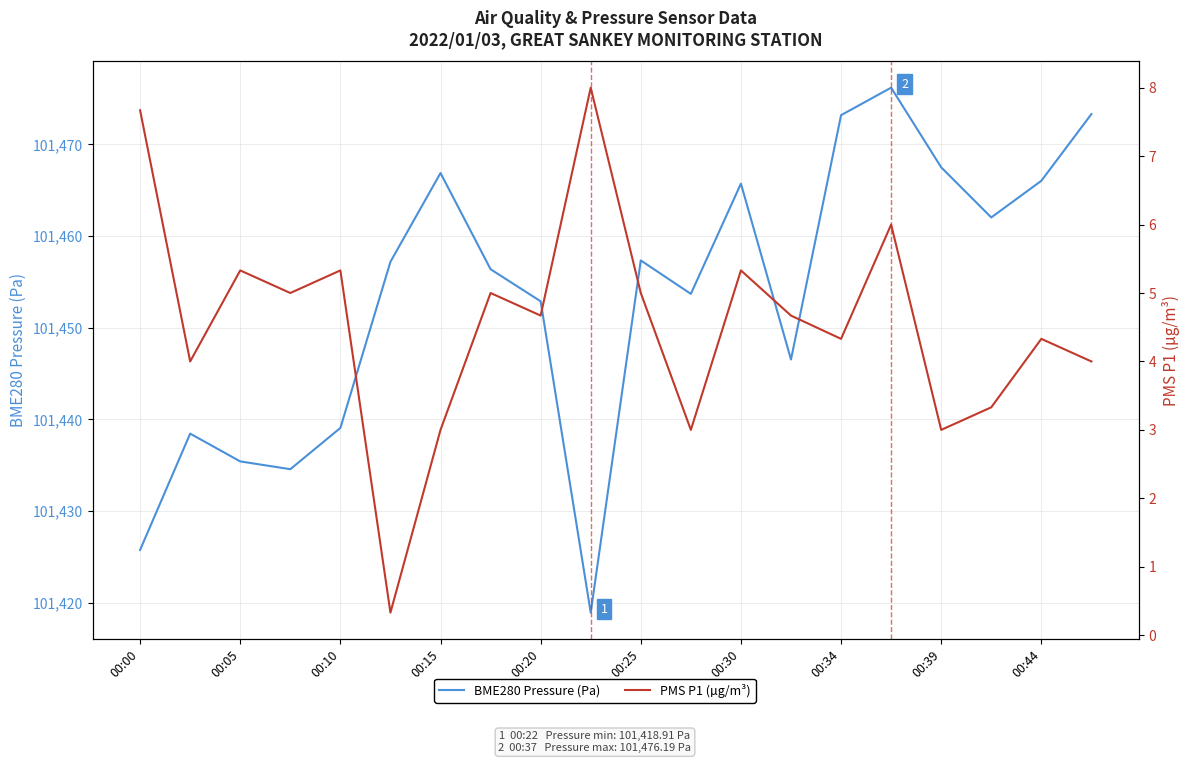

How many distinct data groups are displayed?

2